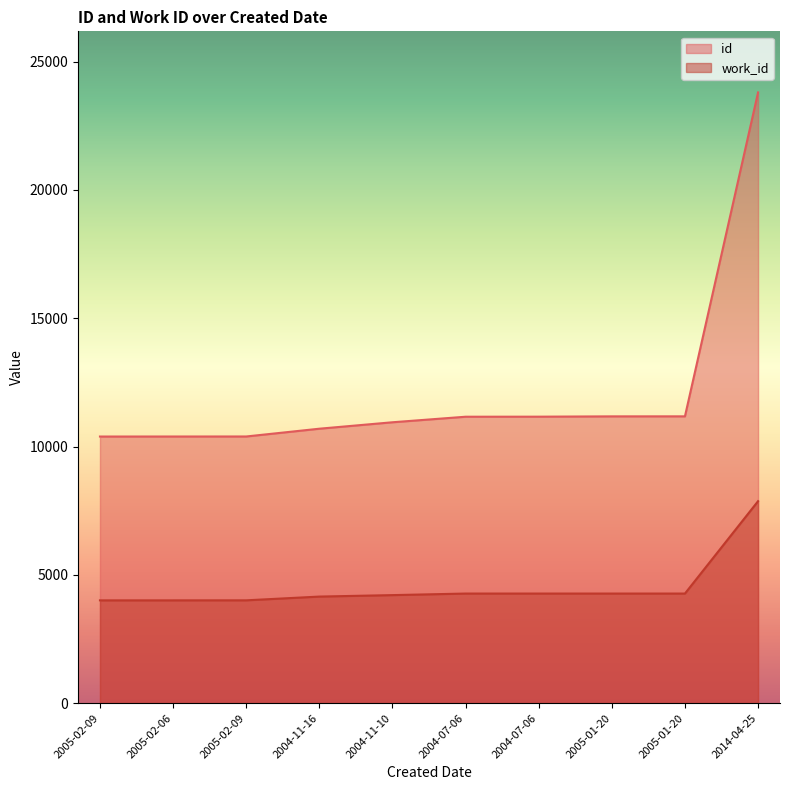

True or false: work_id has more than 2 interior local peaks.

False